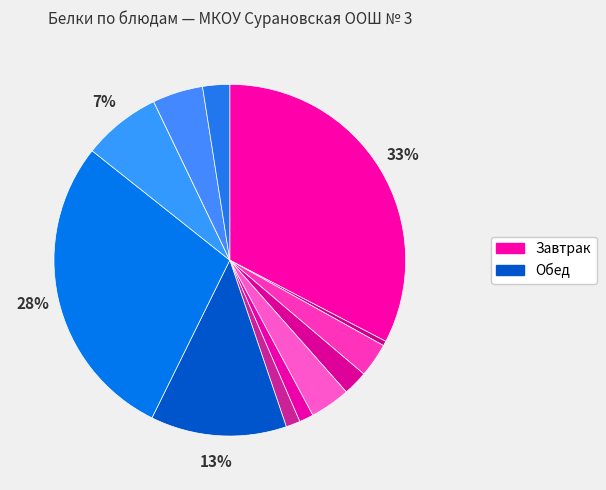

Is there a majority slice in this chart?

No